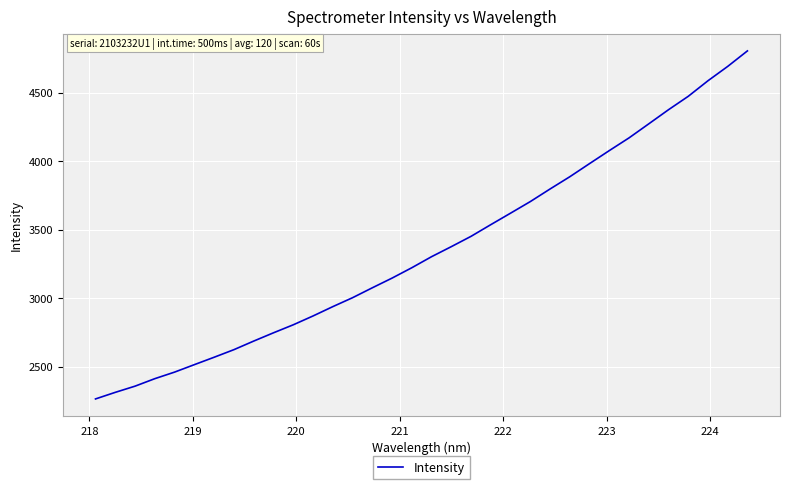

What is the minimum value shown in the chart?

2264.7